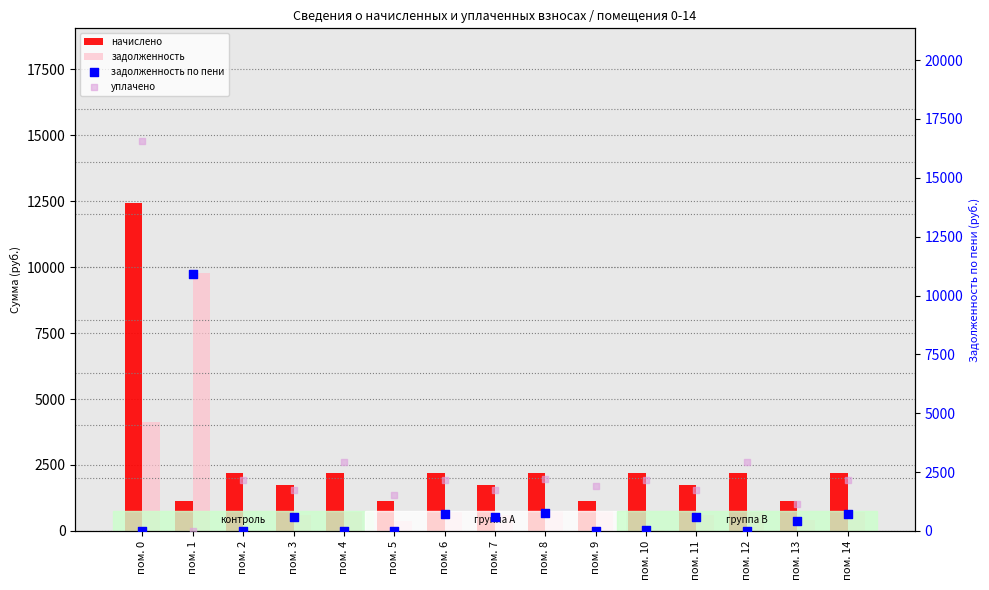

Is the value of задолженность at пом. 13 greater than the value of начислено at пом. 1?

No